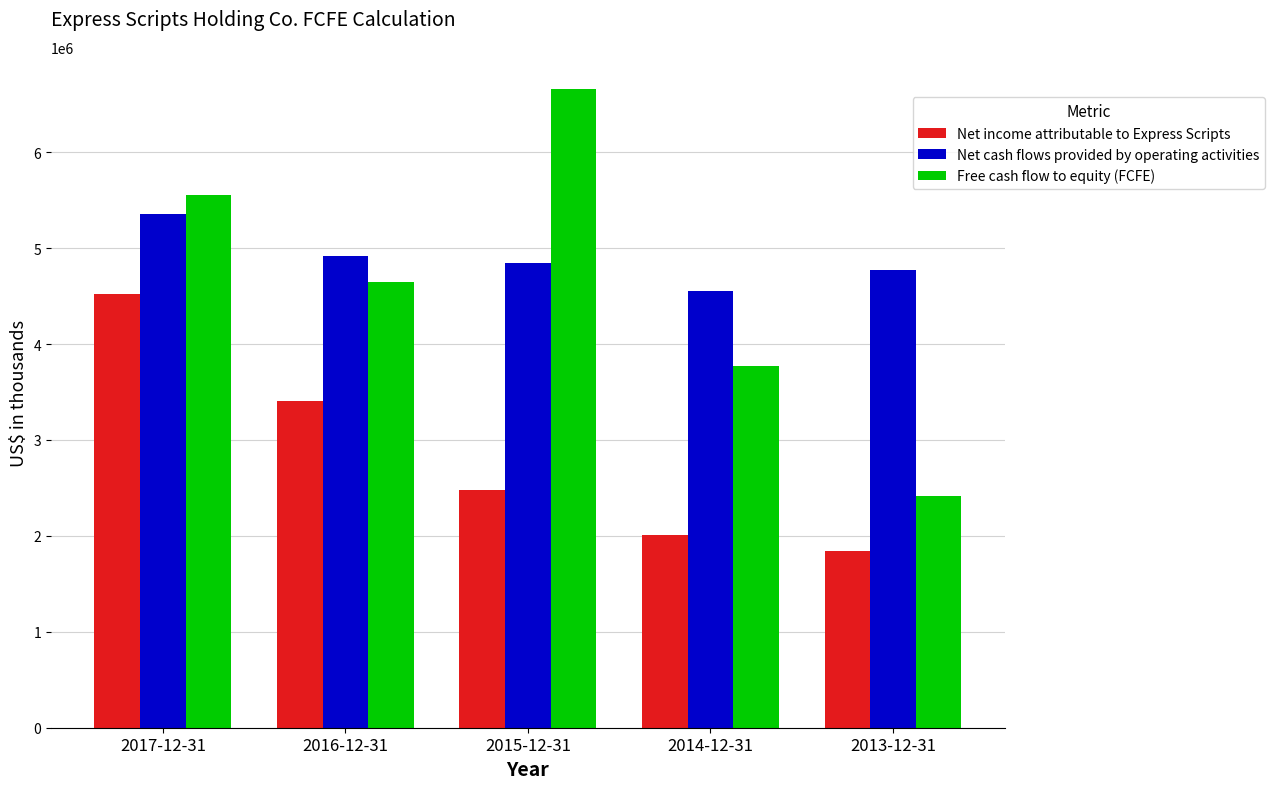

Which category has the lowest value in the Free cash flow to equity (FCFE) series?

2013-12-31